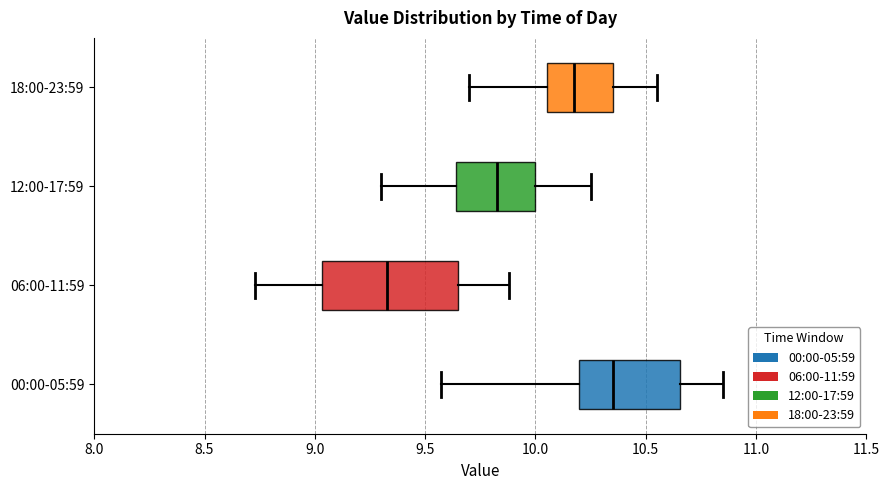

Which box is the widest, from its left edge to its right edge?

06:00-11:59